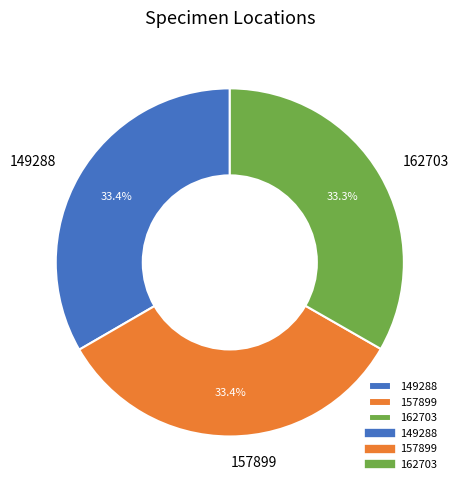

Approximately how many times larger is the value at 162703 compared to 149288?

1.0